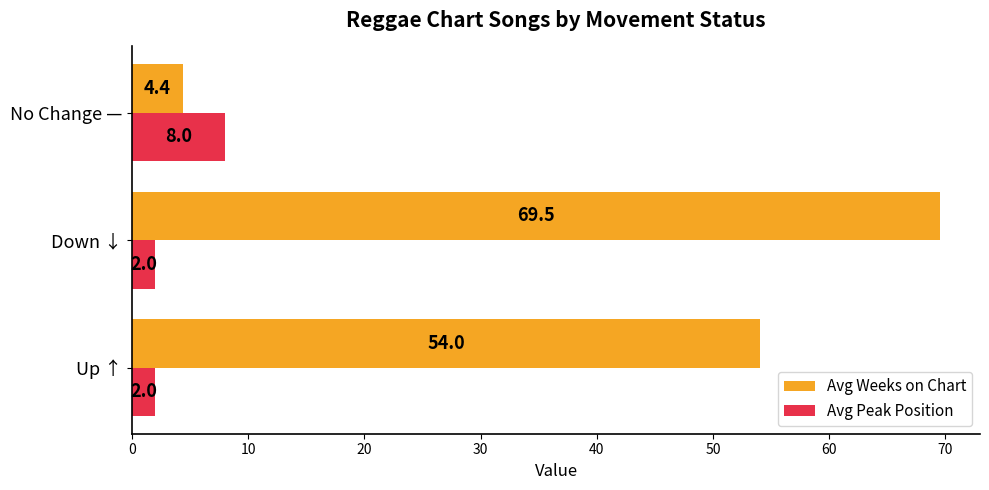

At Up ↑, list the series in order from largest to smallest.

Avg Weeks on Chart, Avg Peak Position